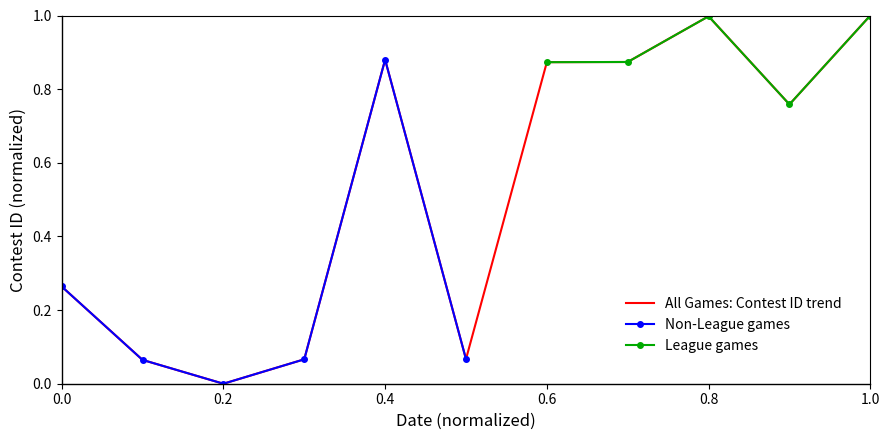

True or false: All Games: Contest ID trend has a value of 1.3 at 0.6.

False